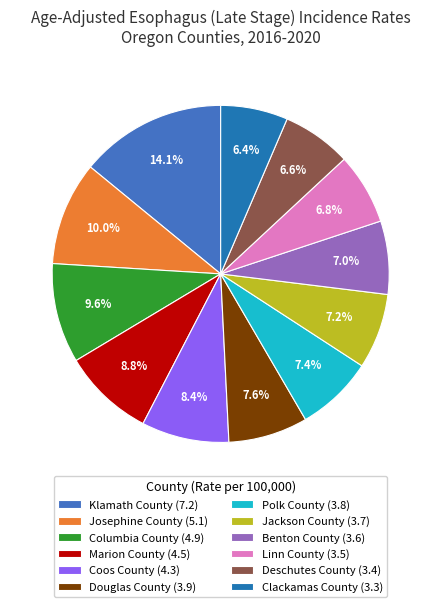

What percentage is NOT represented by Jackson County?

92.8%